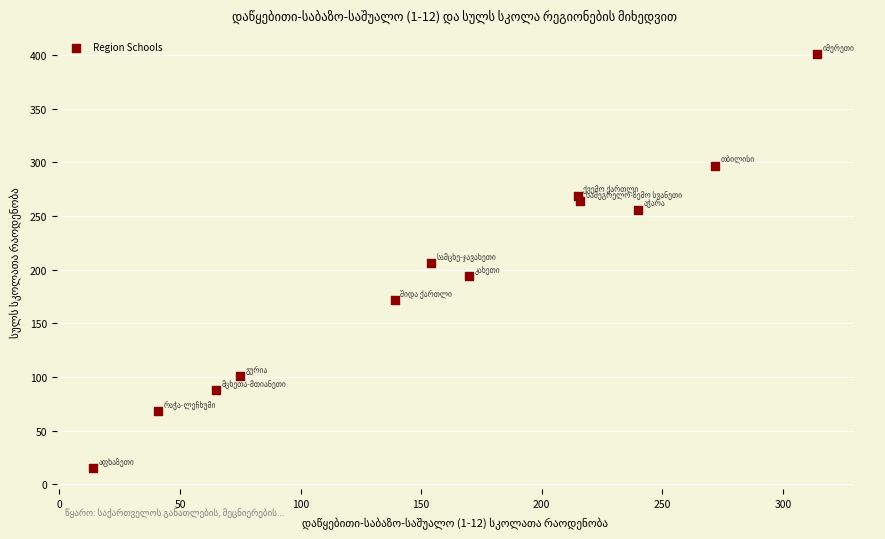

What is the average X value?

160